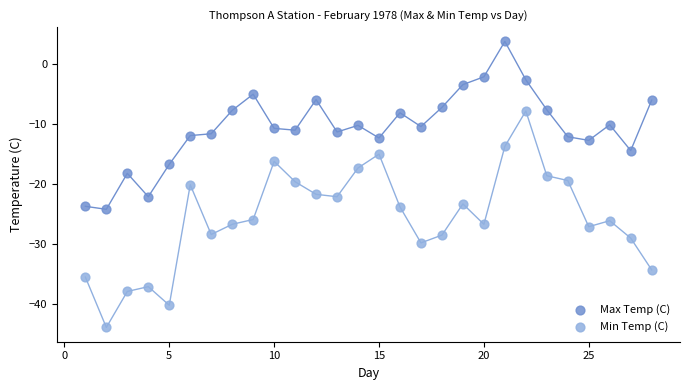

What is the X range (max minus min) for the scatter plot?

27.0